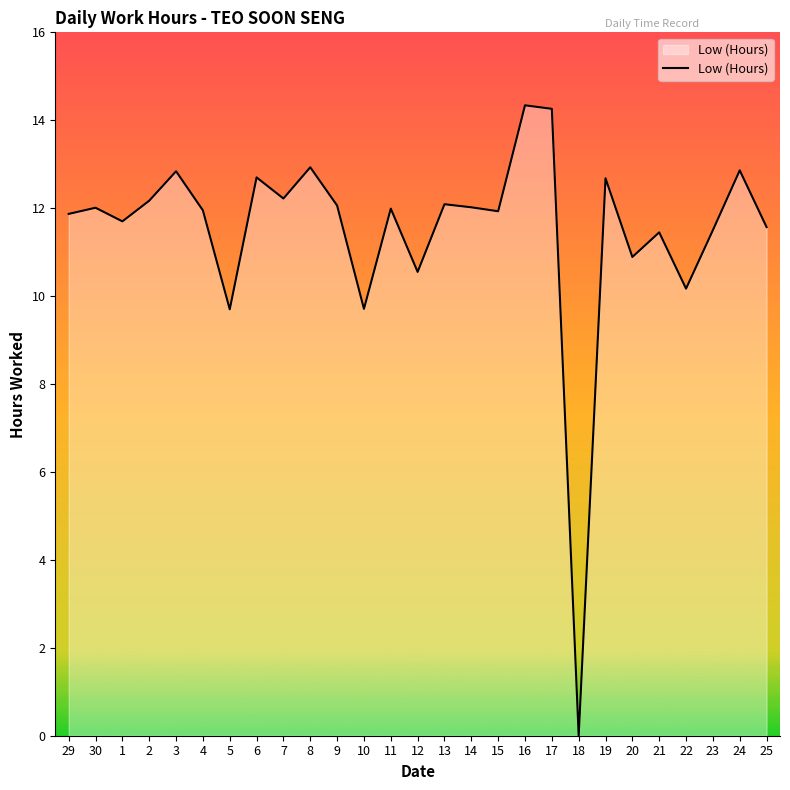

What is the difference between the second highest and second lowest values?

4.6